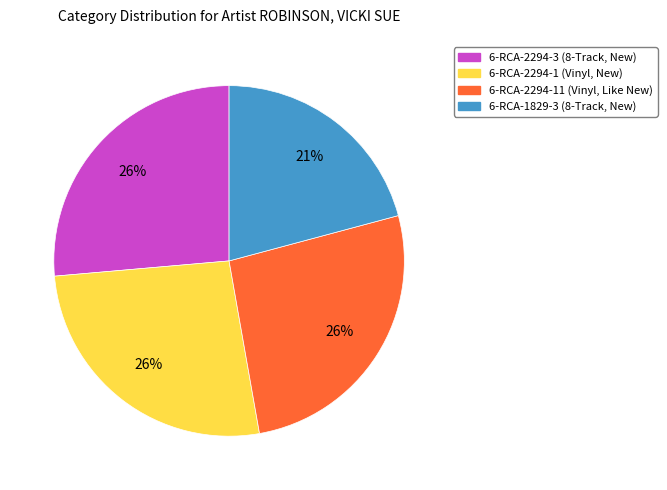

To the nearest percent, what portion does 6-RCA-1829-3 (8-Track, New) represent?

21%